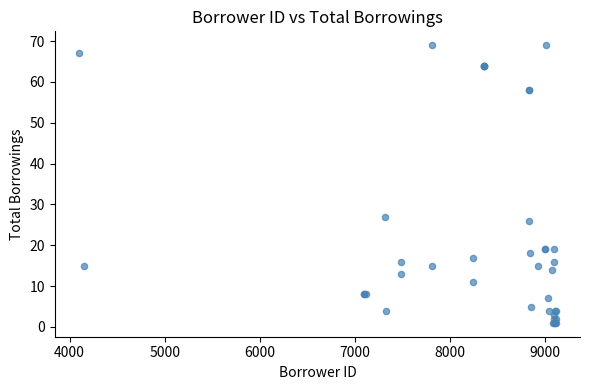

What Y value in the scatter plot is closest to 35?

27